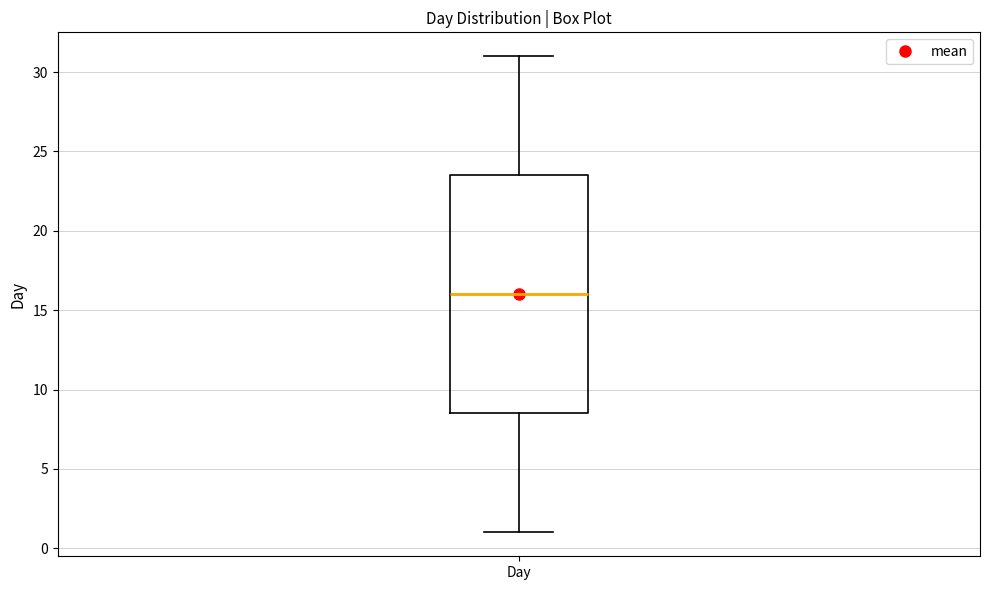

Where is the lower edge of the box for Day on the y-axis? The values are not printed on the chart, so give them approximately, as read against the axis.

8.5